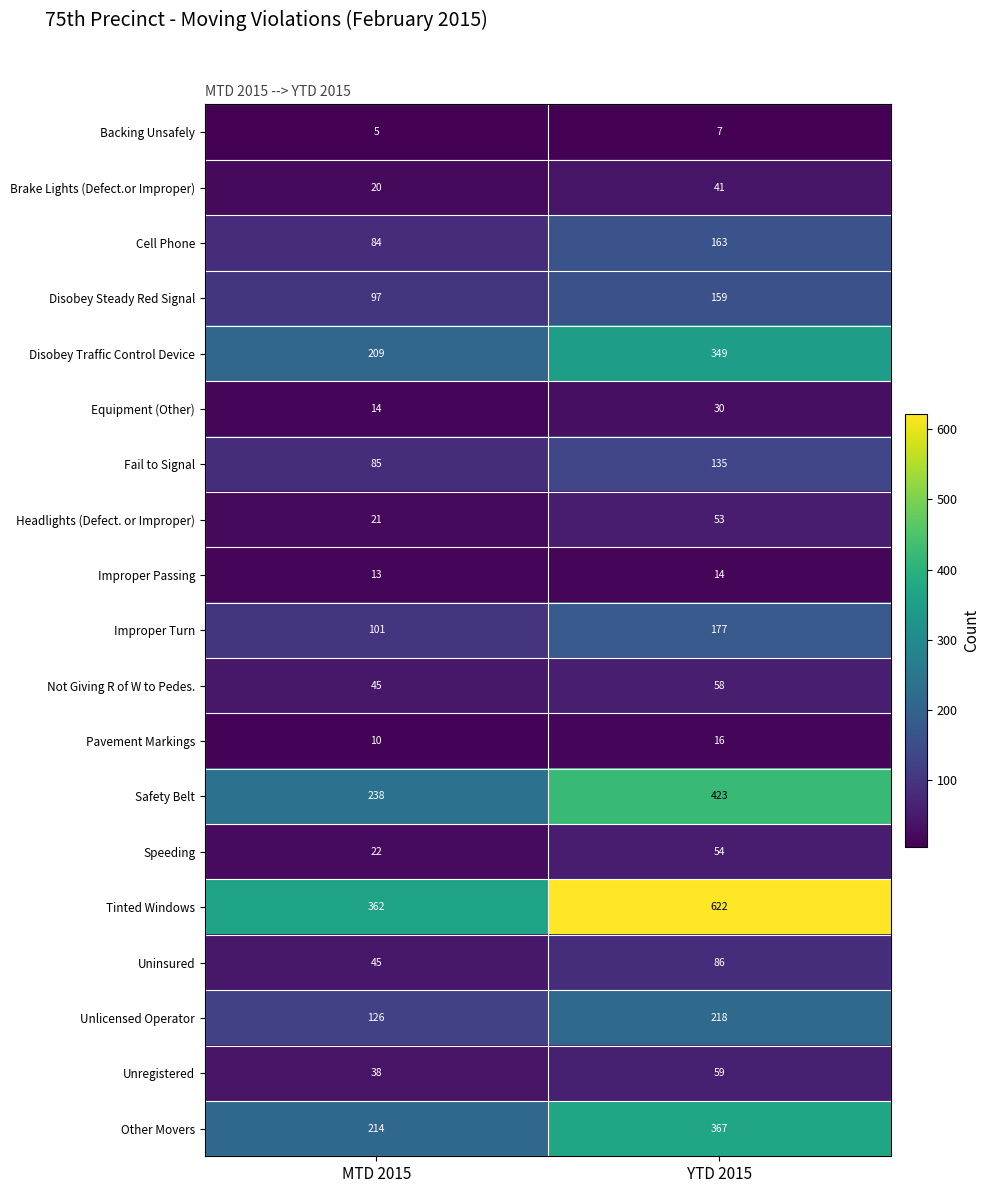

Which category has the lowest value across all series?

MTD 2015